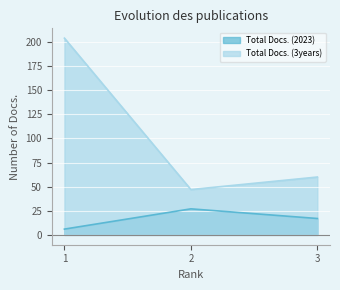

Reading left to right, transcribe all the data shown in this chart.

Total Docs. (2023): 1=6	2=27	3=17
Total Docs. (3years): 1=204	2=47	3=60